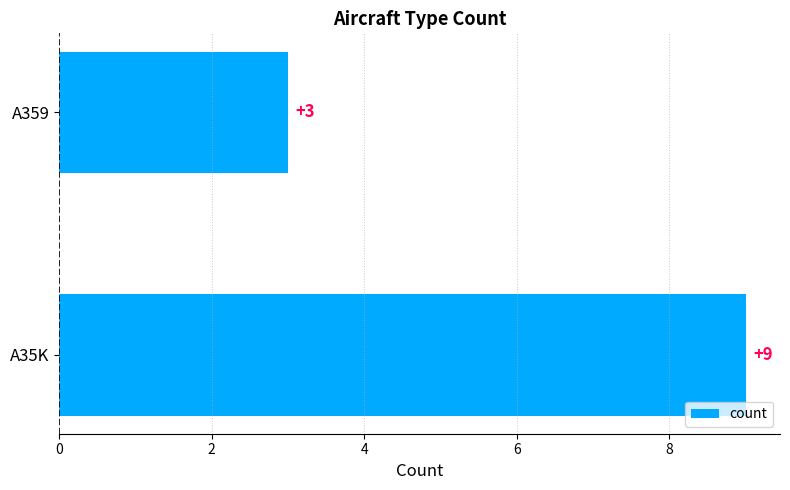

Reading bottom to top, what are all the values shown in this chart?

9	3